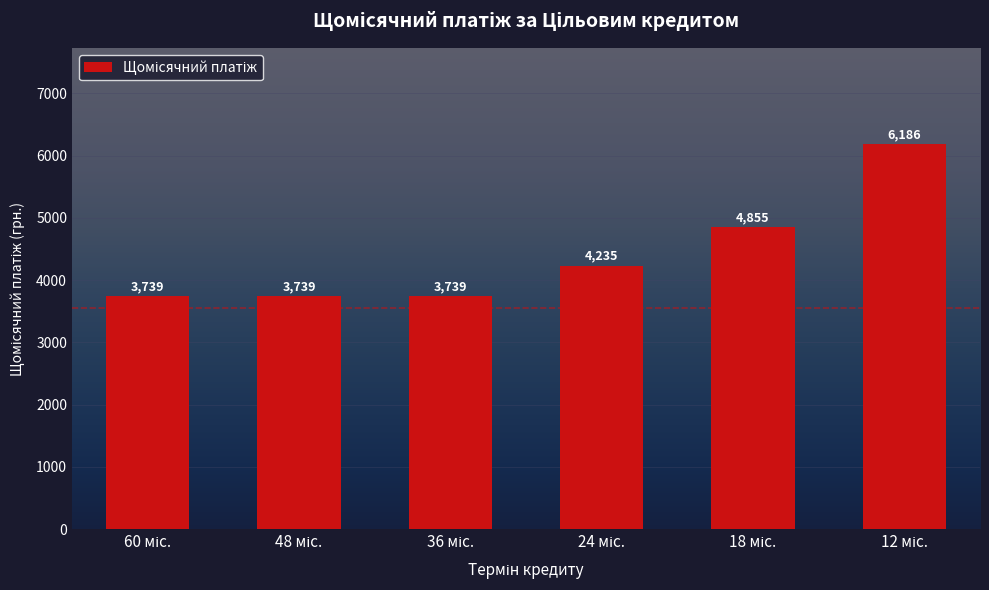

What is the minimum value shown in the chart?

3738.9